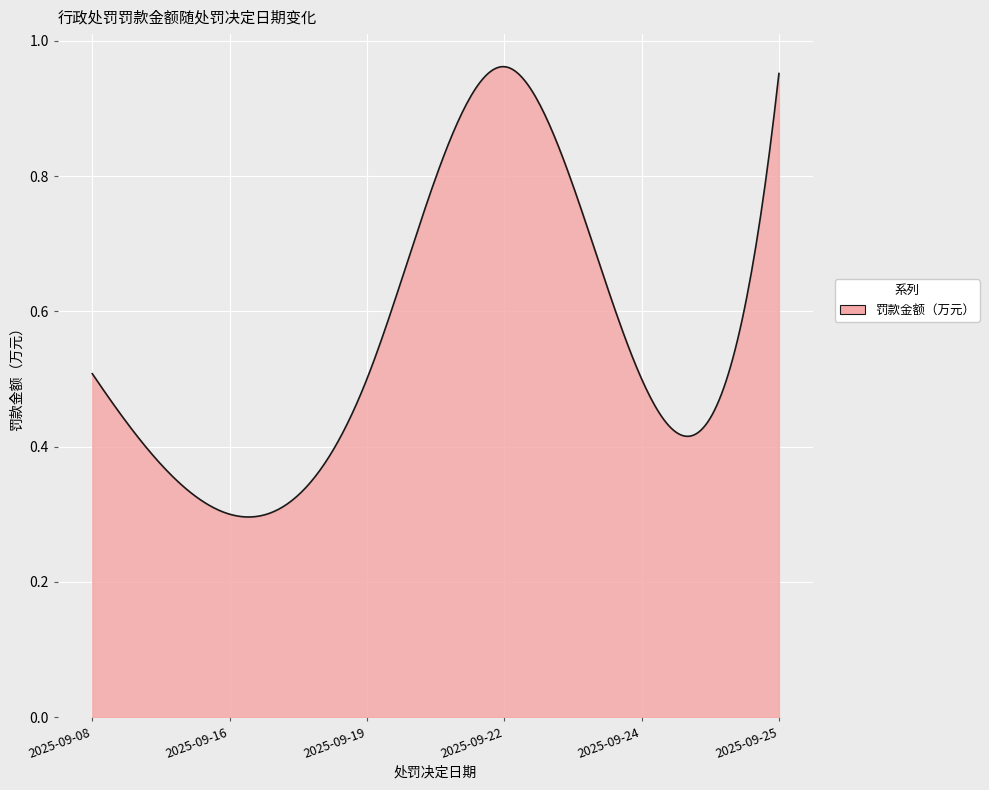

Rank the categories by value from highest to lowest.

2025-09-22, 2025-09-25, 2025-09-08, 2025-09-19, 2025-09-24, 2025-09-16